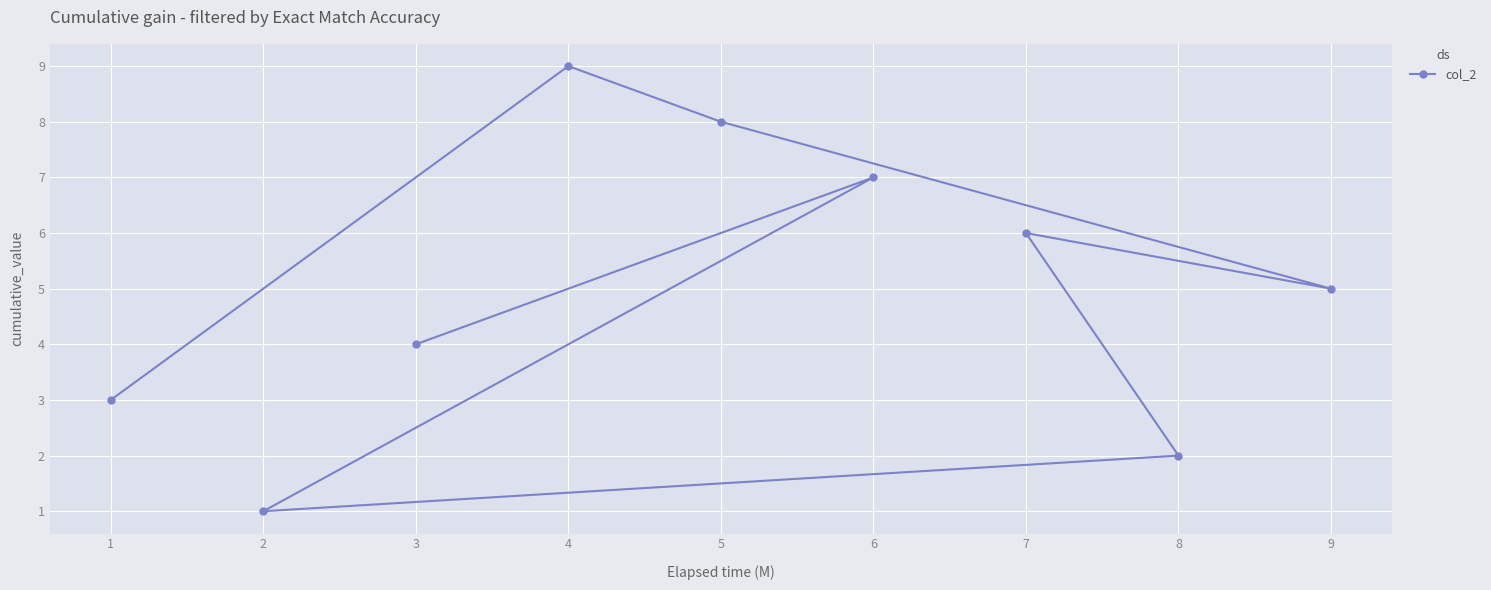

List the labels in order of value, smallest first.

2, 8, 1, 3, 9, 7, 6, 5, 4